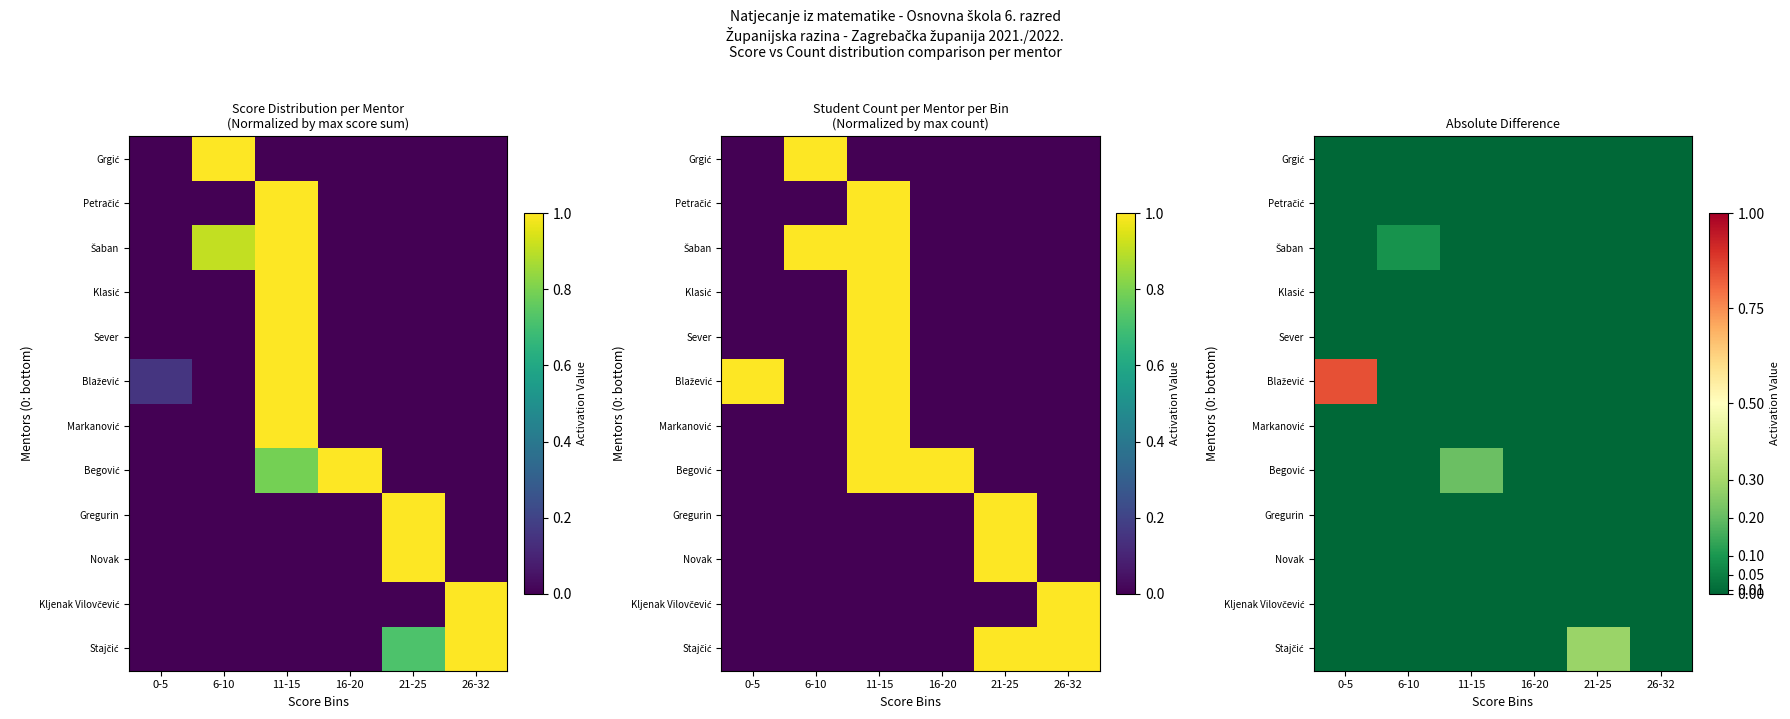

At how many categories does at least one series exceed 0?

4